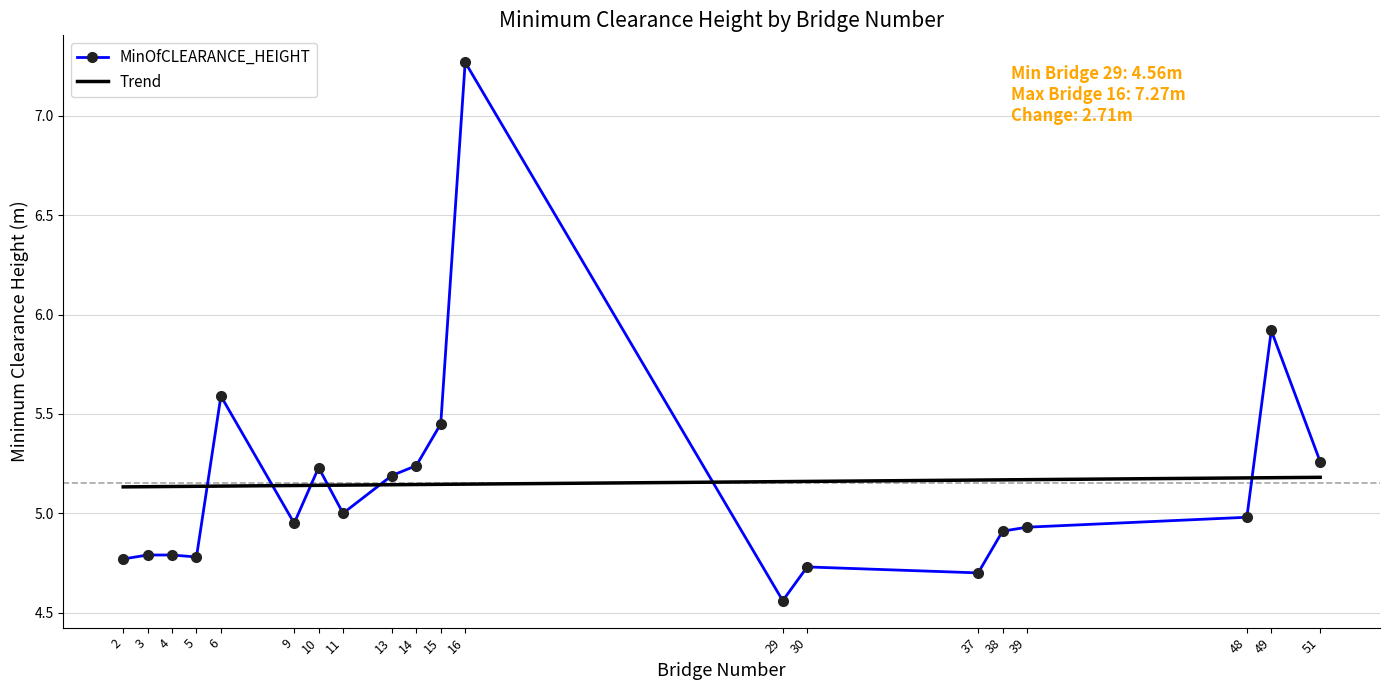

True or false: Trend has a value of 5.2 at 39.

True